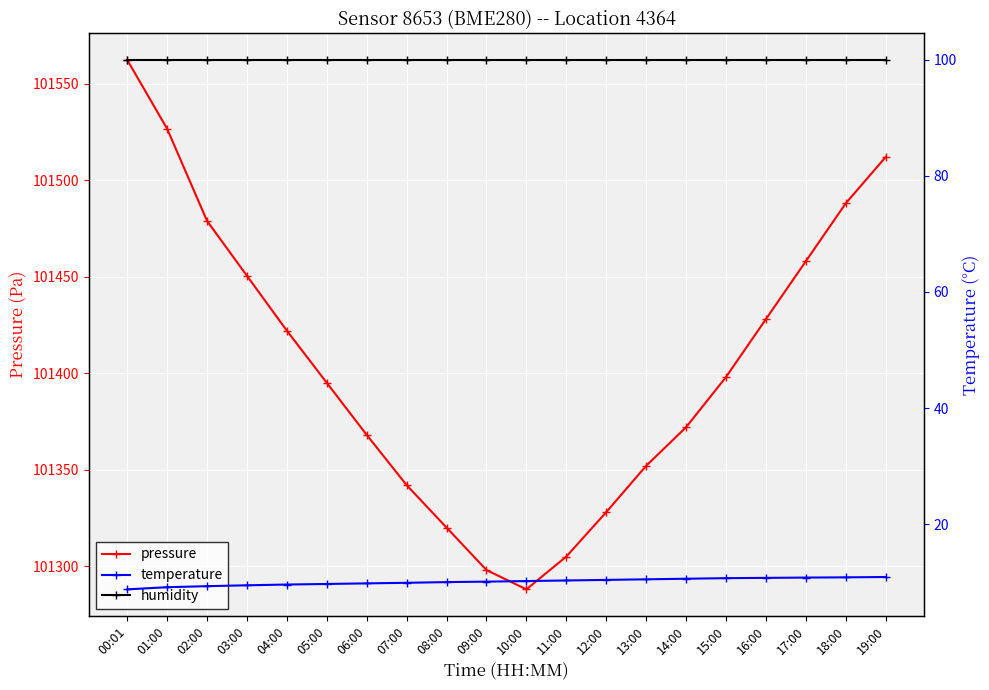

Which category has the highest value across all series?

00:01